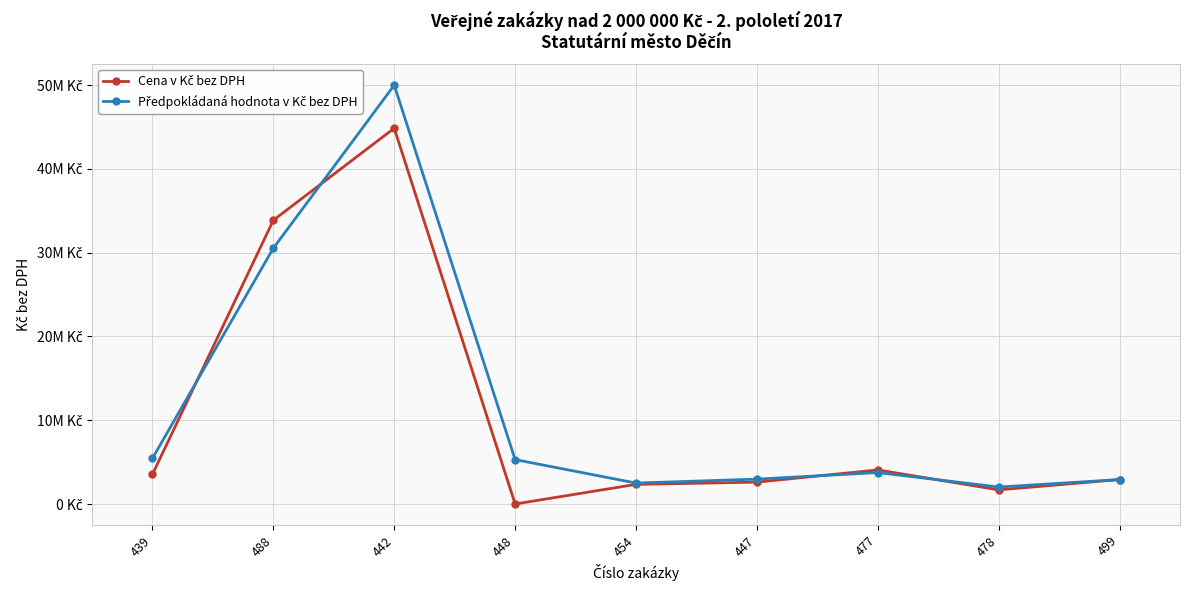

At 477, list the series in order from largest to smallest.

Cena v Kč bez DPH, Předpokládaná hodnota v Kč bez DPH